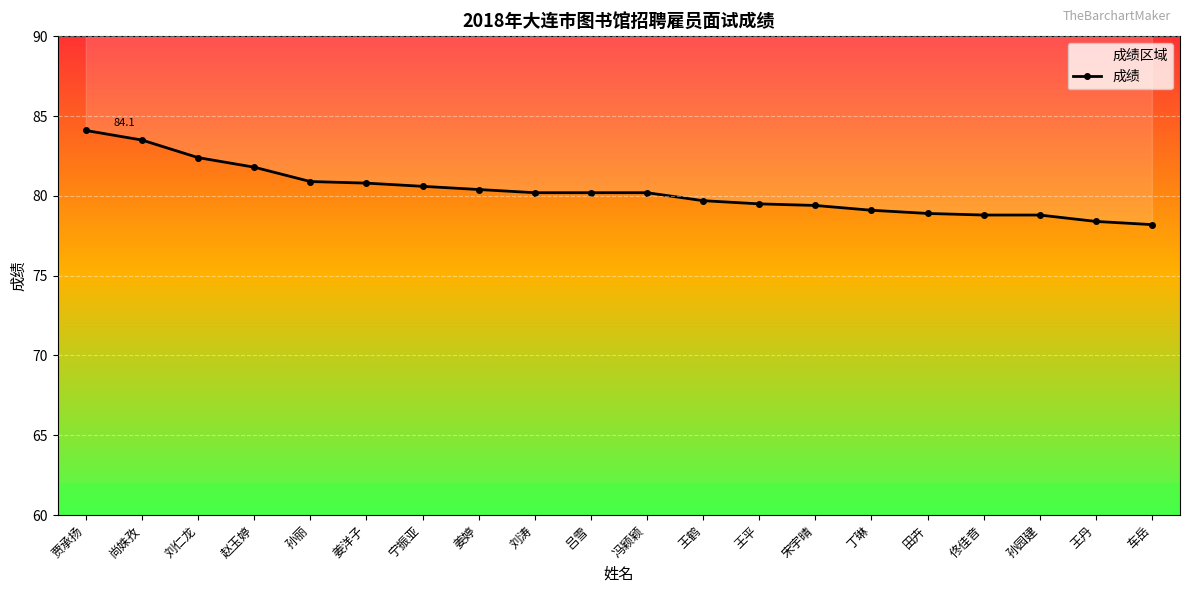

True or false: there are more than 0 points higher than both neighbors.

False